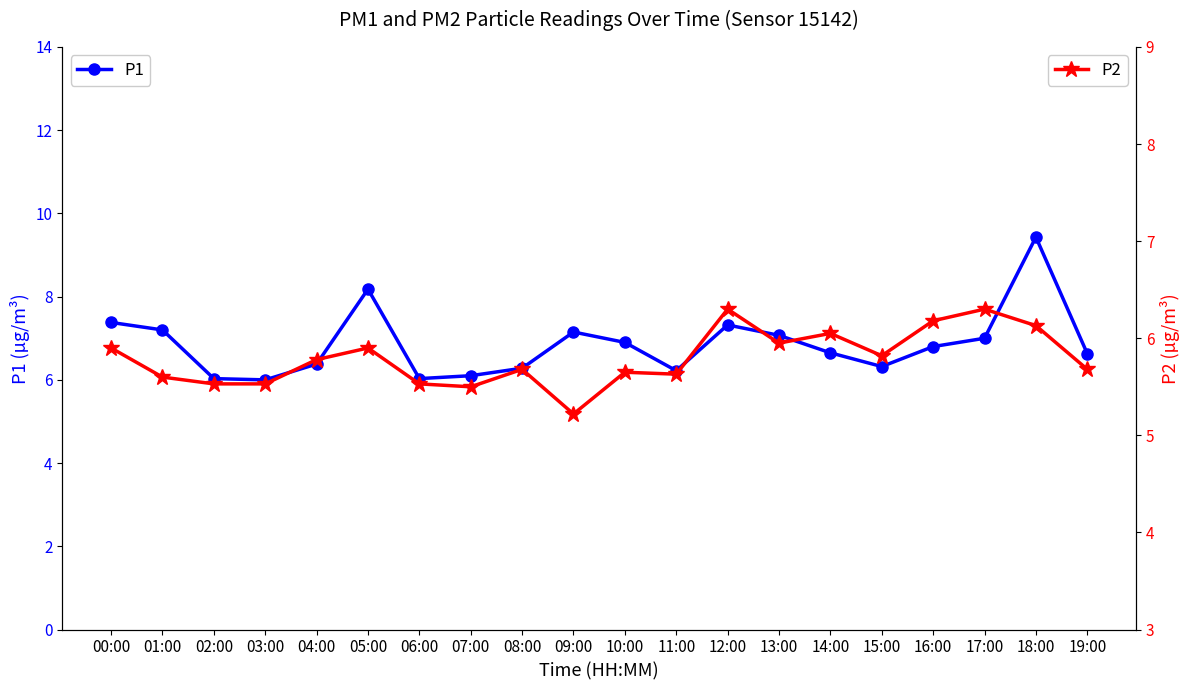

Is the value of P2 at 13:00 greater than the value of P1 at 16:00?

No